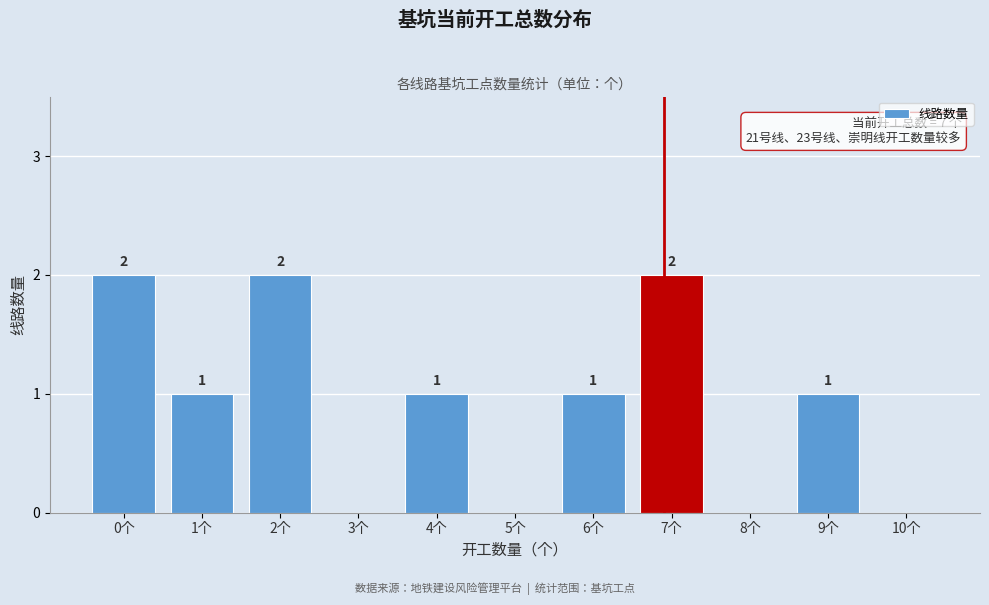

Reading left to right, transcribe all the data shown in this chart.

0个=2	1个=1	2个=2	3个=0	4个=1	5个=0	6个=1	7个=2	8个=0	9个=1	10个=0